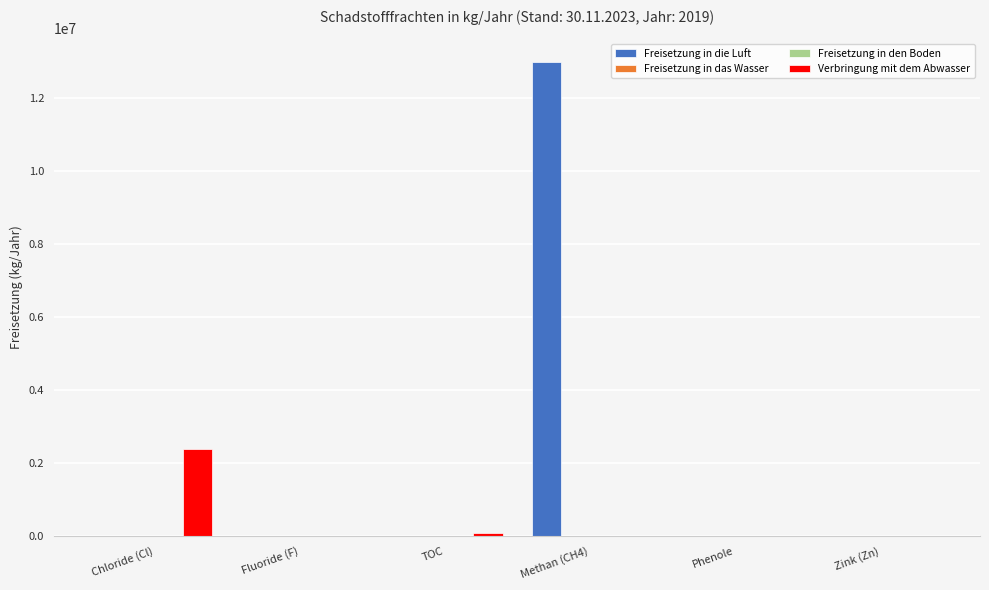

Which category has the highest value across all series?

Methan (CH4)